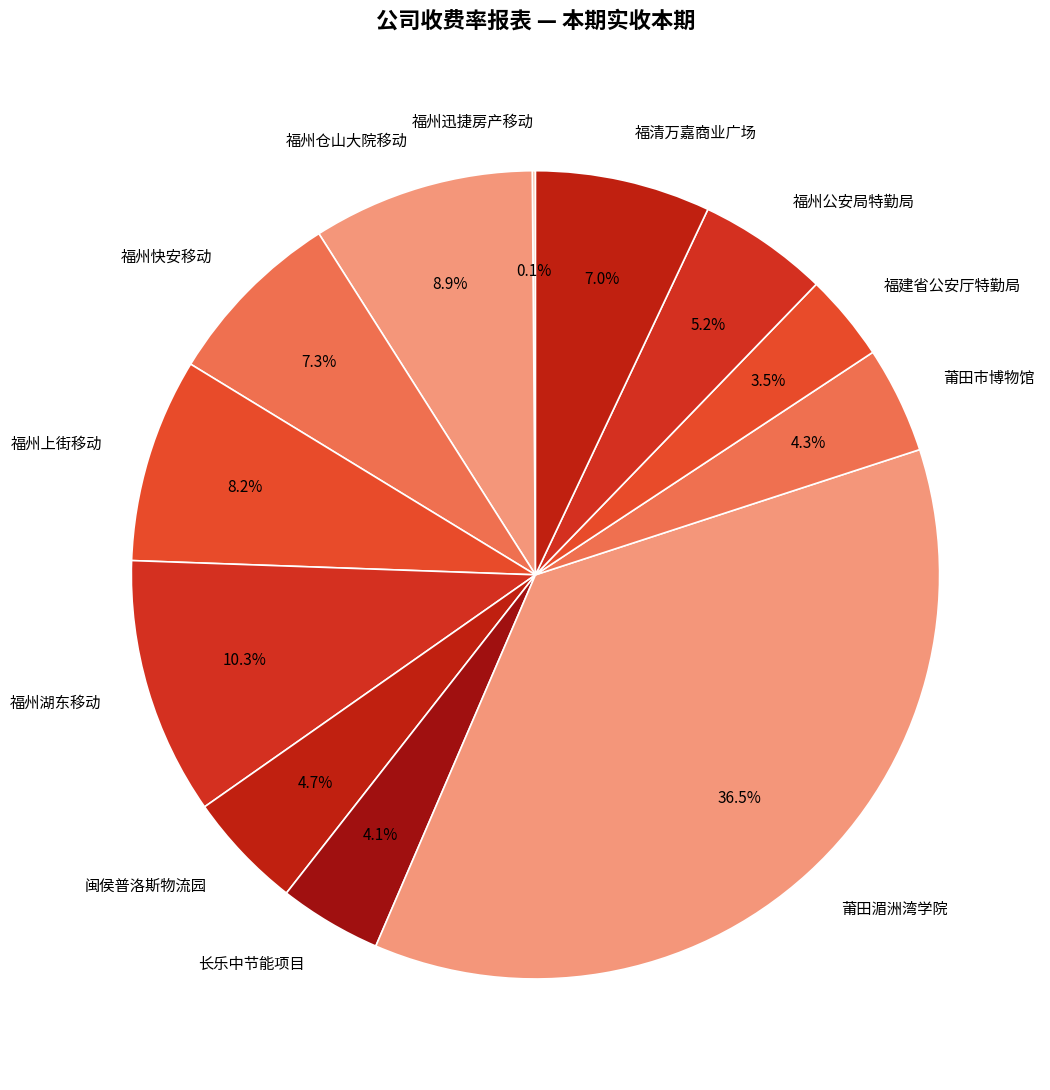

Is it true that 福州上街移动 is 8% of the pie?

True